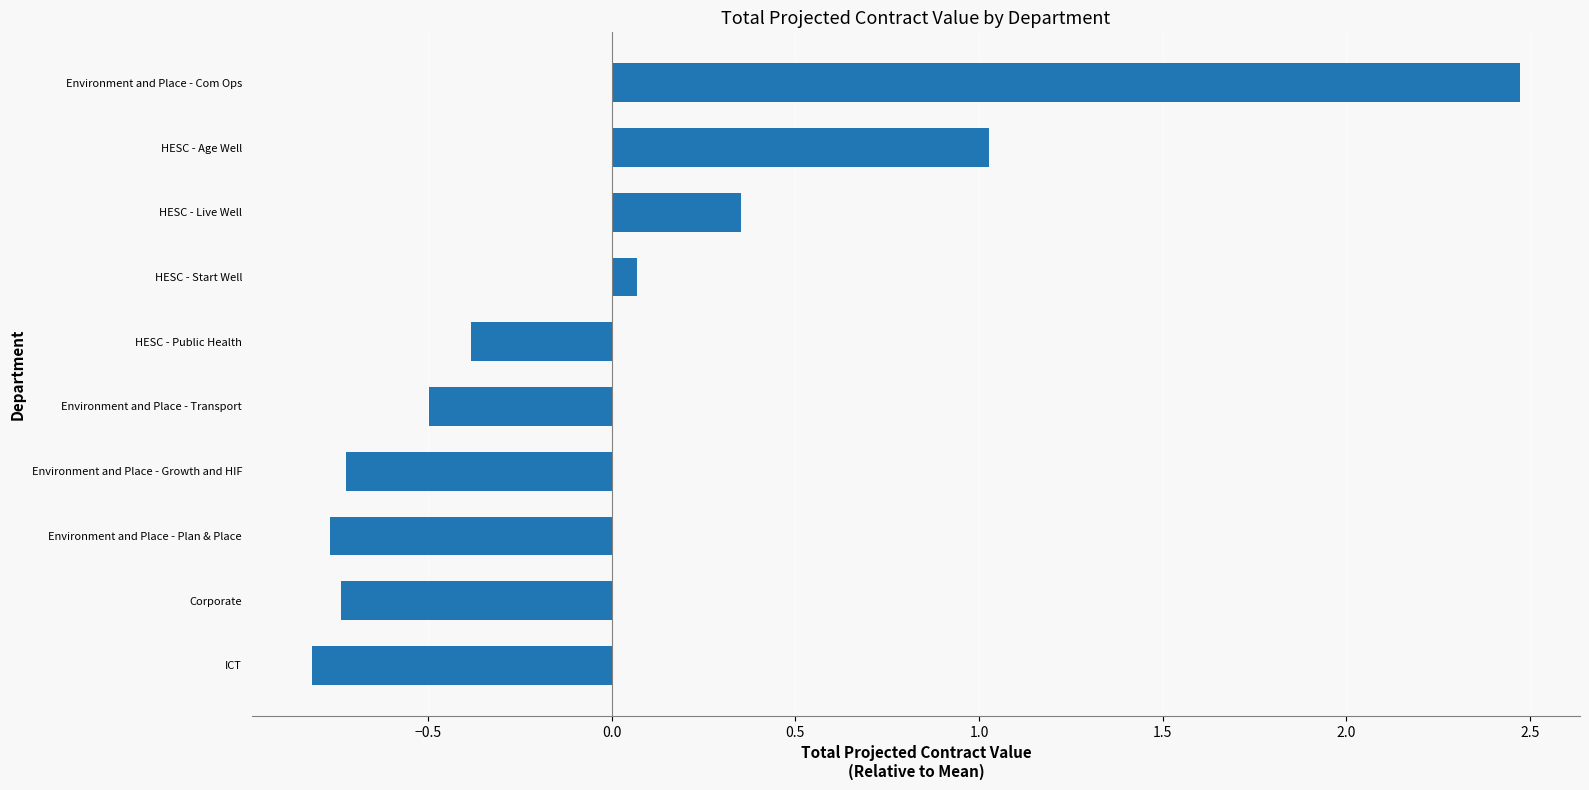

What is the difference between the maximum and minimum values?

3.3